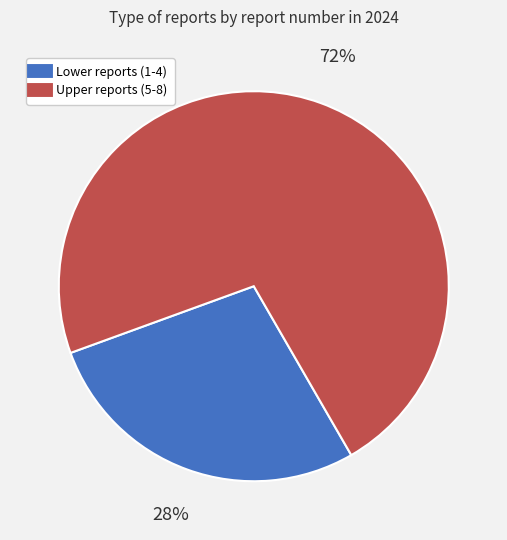

To the nearest percent, what is the average slice percentage?

50%